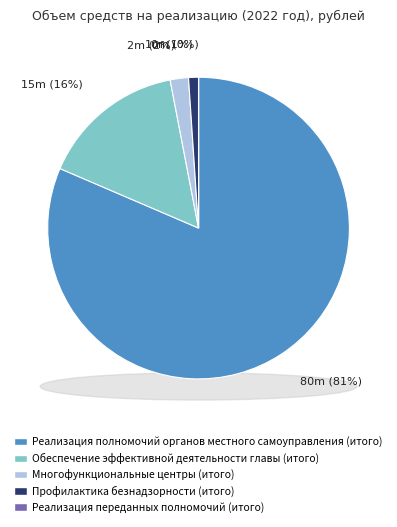

Is it true that Обеспечение эффективной деятельности главы (итого) is 16% of the pie?

True